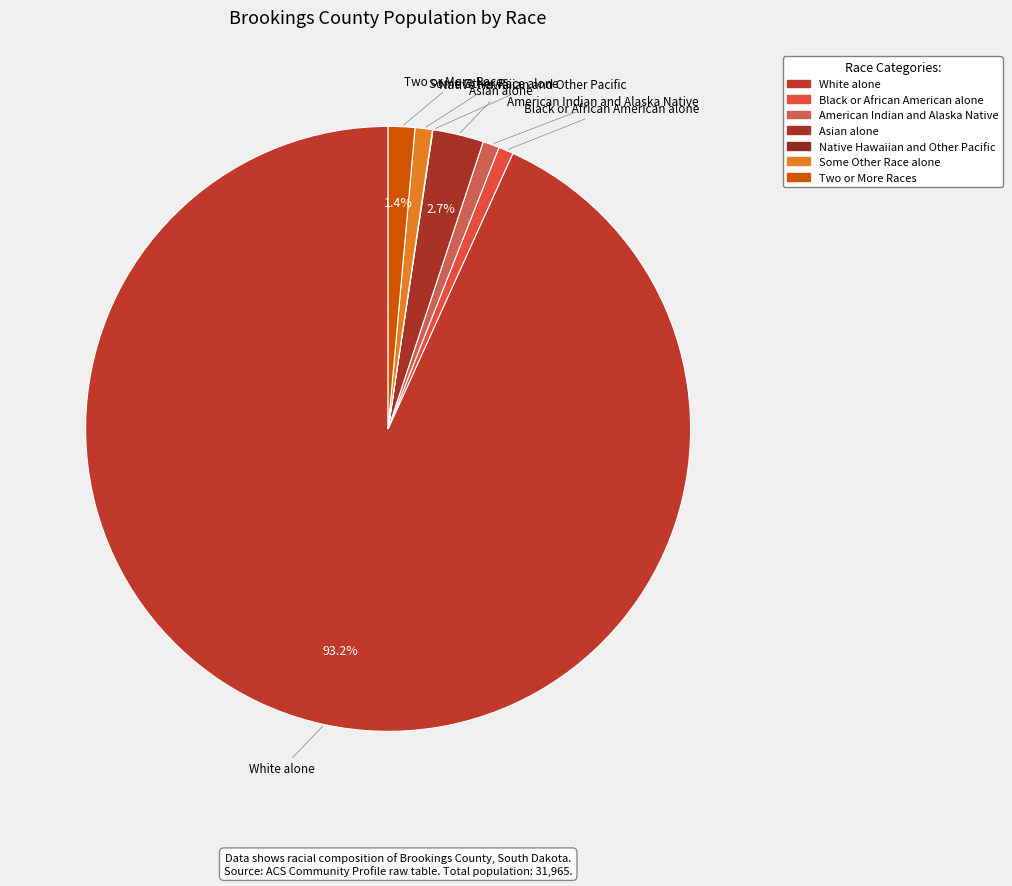

How many segments does this pie chart have?

7